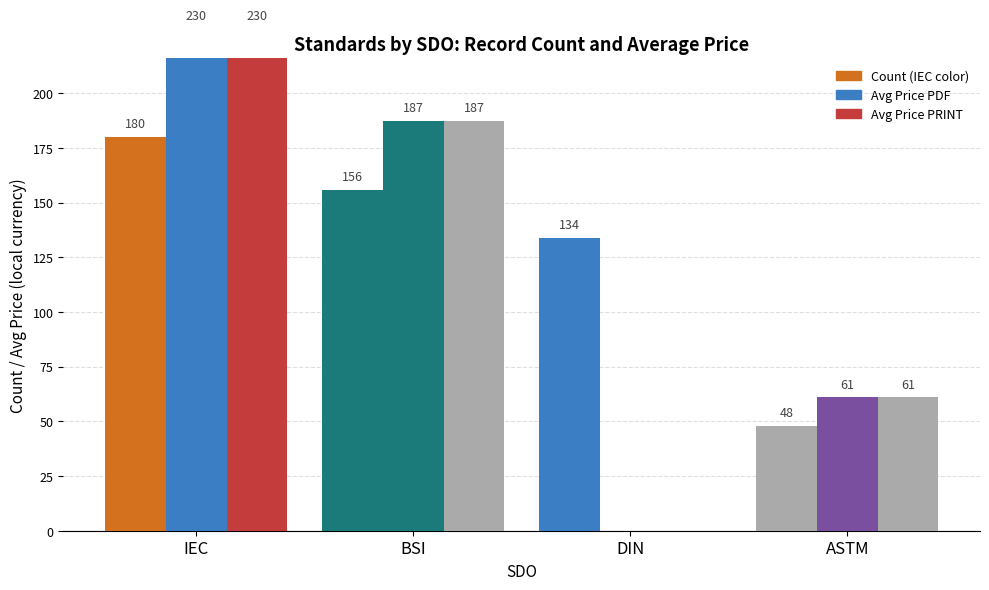

What is the difference between the second highest and minimum values in the Count series?

108.0